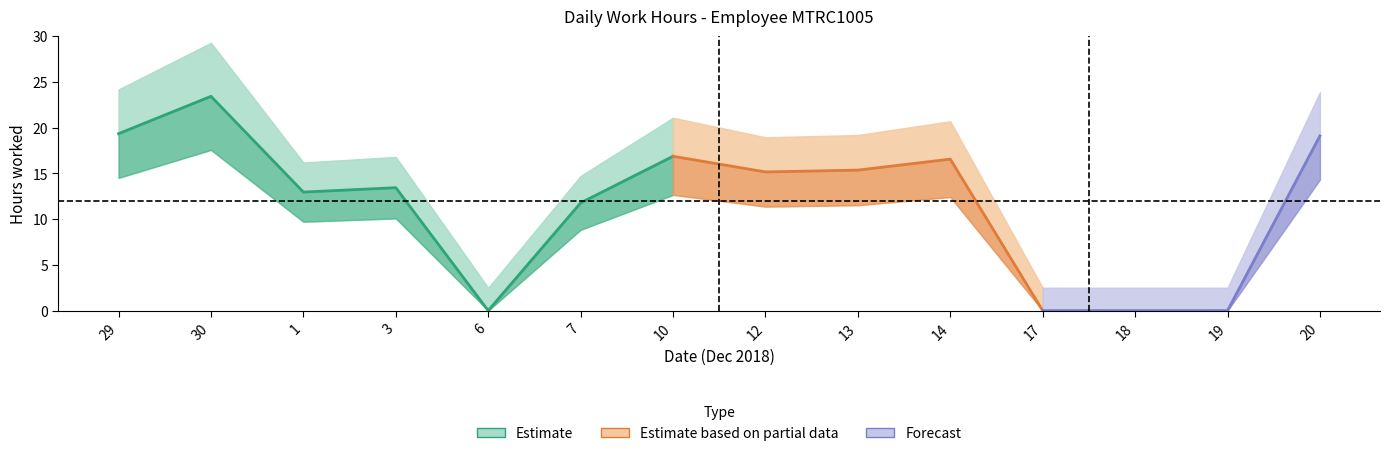

True or false: Forecast and Estimate intersect in this chart.

False